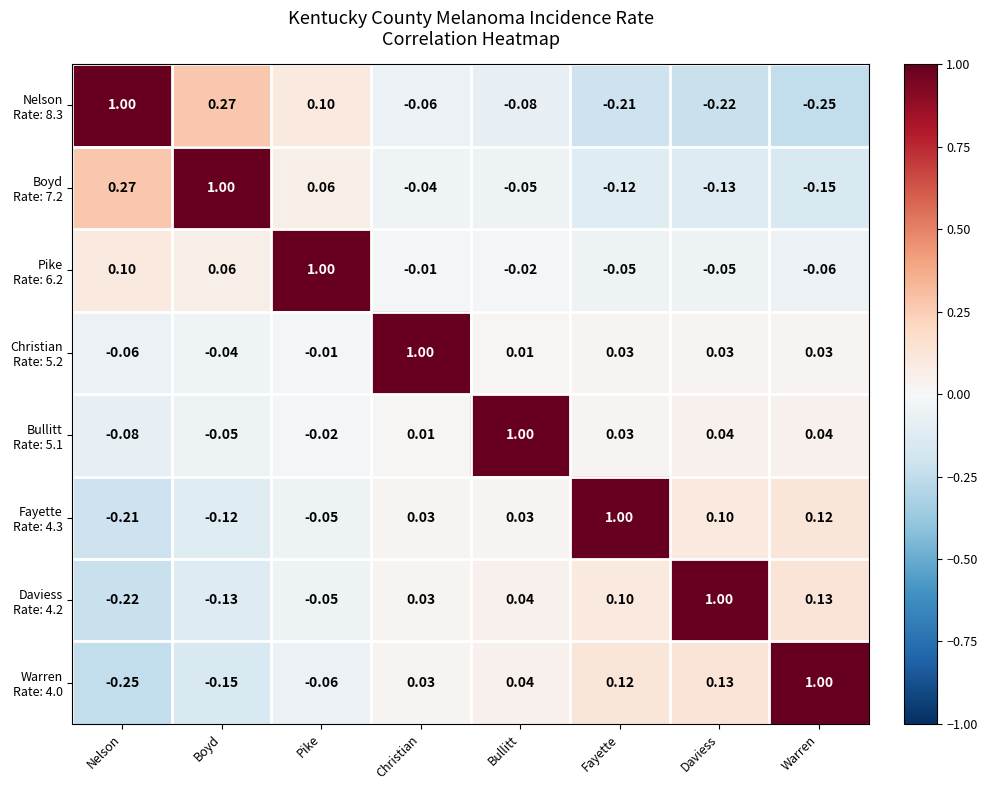

Count the number of categories in the chart.

8